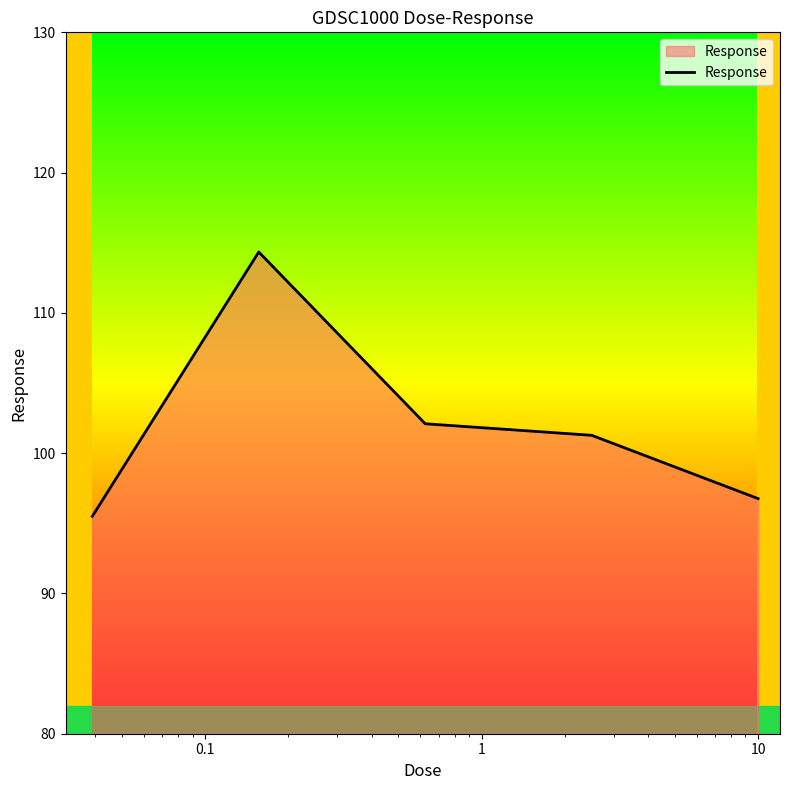

How many interior local peaks (higher than both neighbors) does the data have?

1